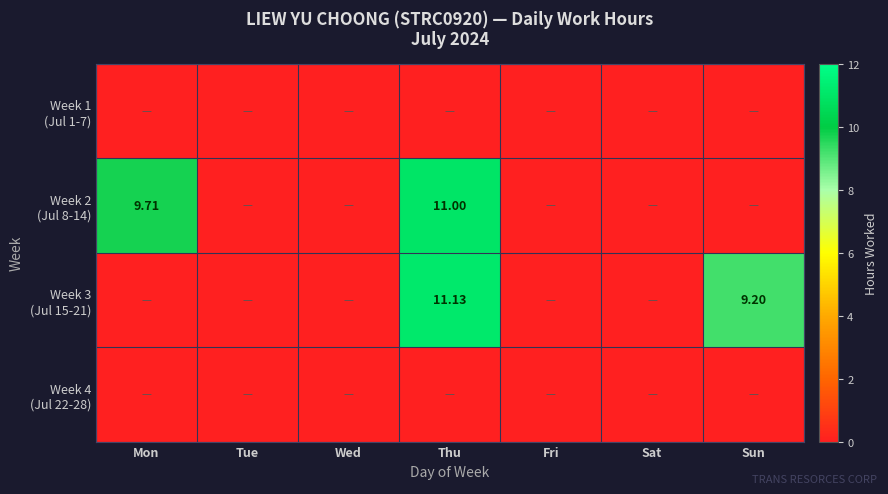

The Week 1 (Jul 1-7) series shows 0.0 at Sun. True or false?

True